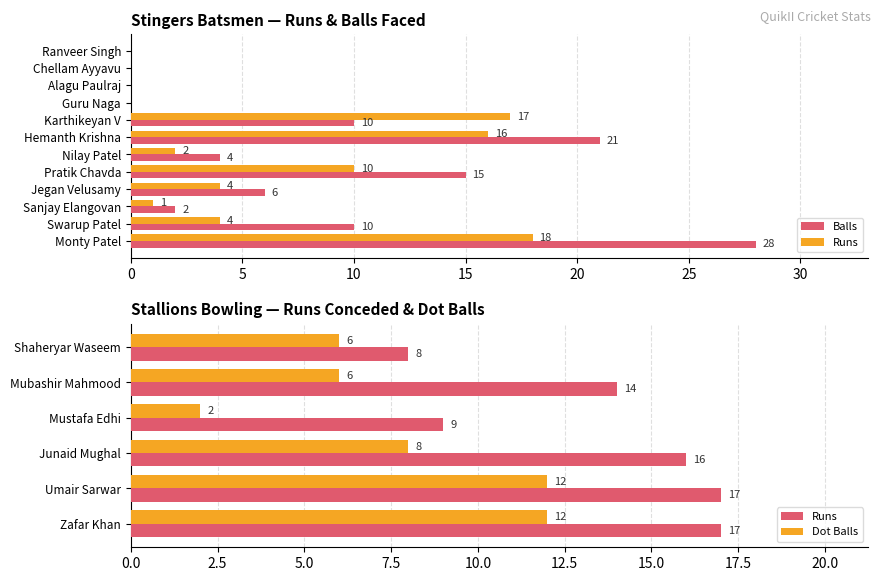

True or false: Runs has a value of 0 at Guru Naga.

True